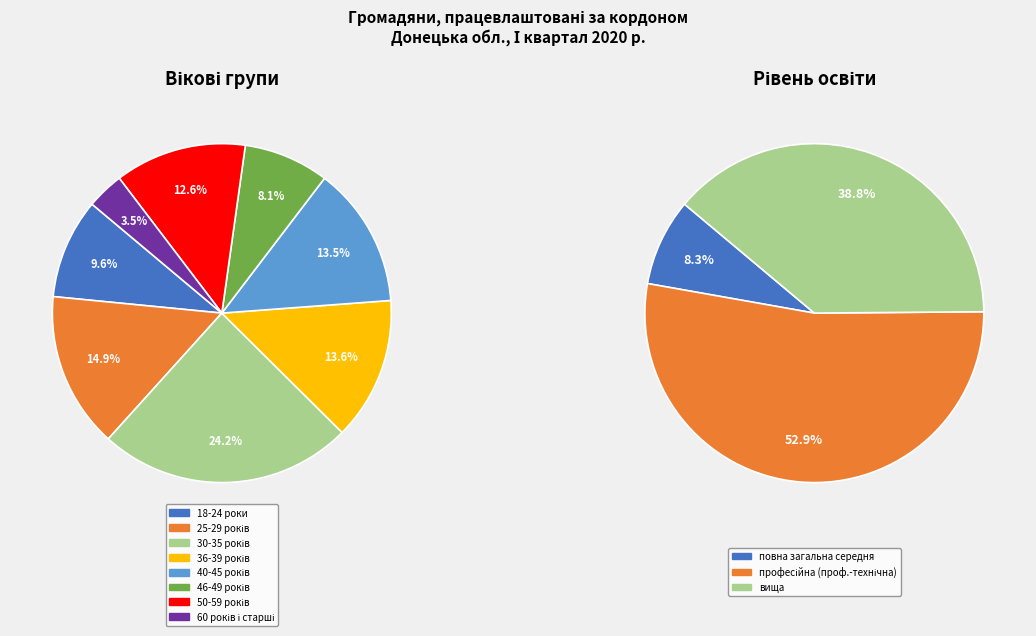

Rank the categories by value from highest to lowest.

30-35 років, 25-29 років, 36-39 років, 40-45 років, 50-59 років, 18-24 роки, 46-49 років, 60 років і старші